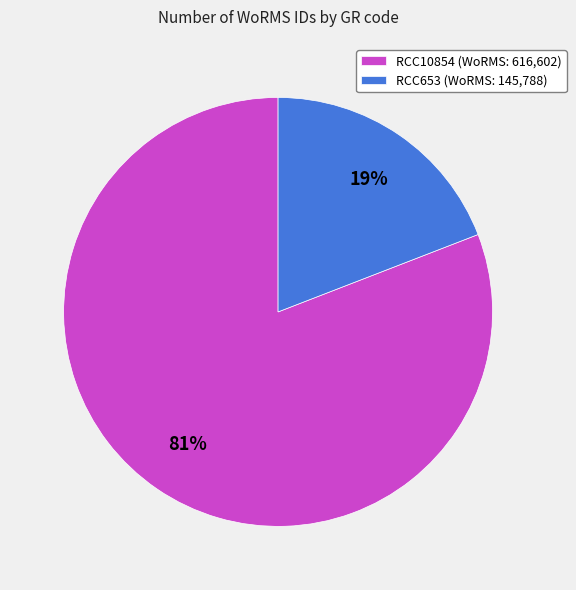

To the nearest percent, what percentage of the pie is RCC10854?

81%